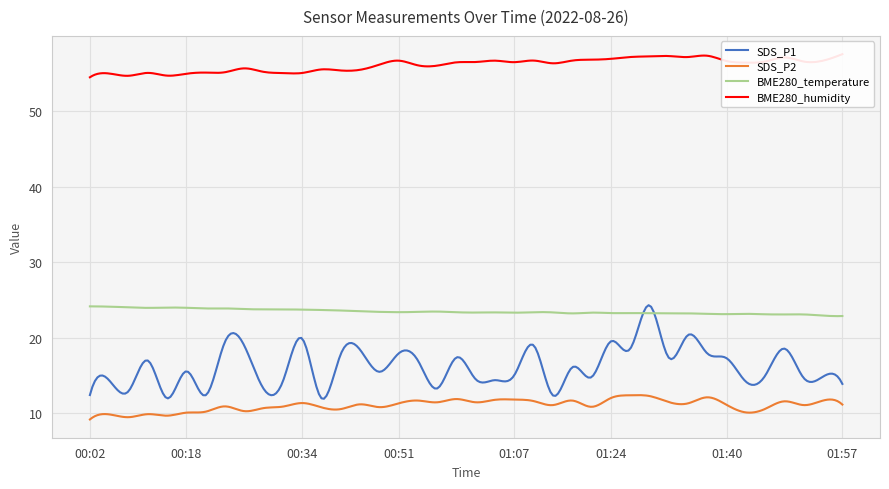

Which series has the largest total across all categories?

BME280_humidity